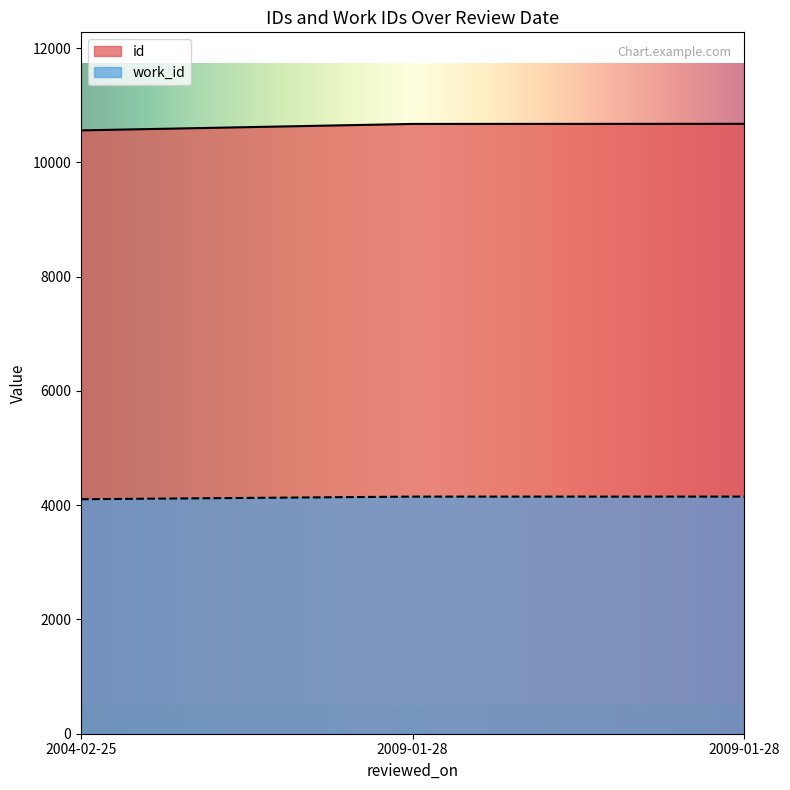

What is the total value across all series at 2009-01-28?

14826